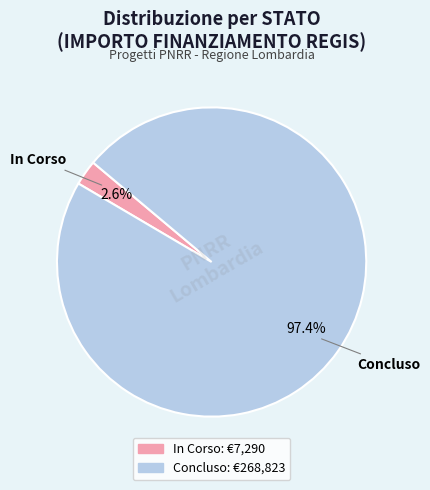

Which slice represents more than half of the pie?

Concluso